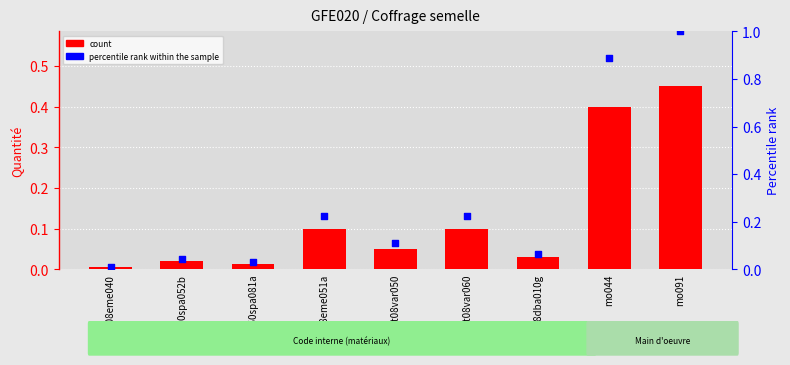

At how many categories does at least one series exceed 0?

9